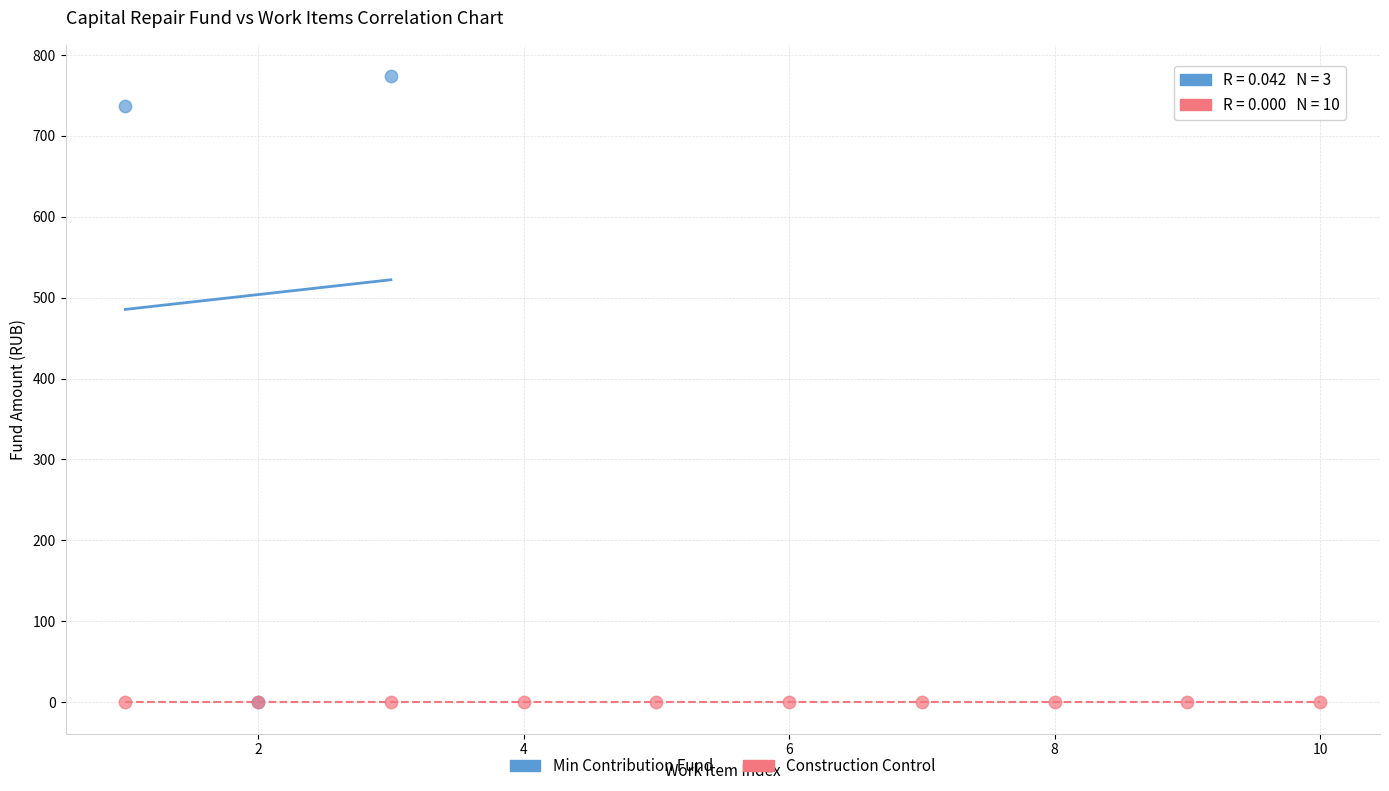

Which series reaches the maximum Y coordinate?

Min Contribution Fund